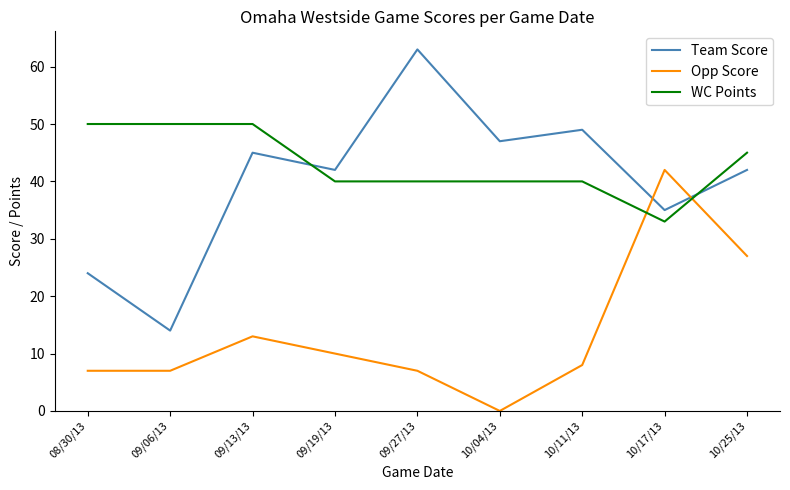

Which series has the largest range (max minus min)?

Team Score